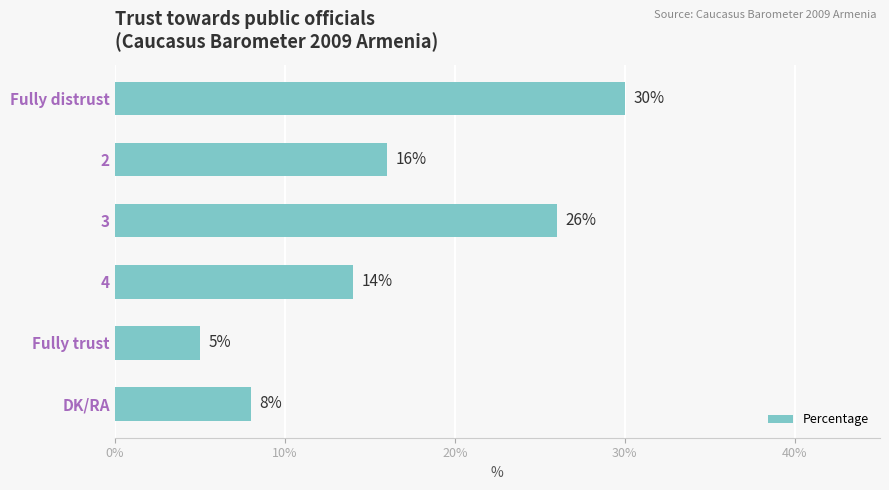

How many bars are there in total?

6